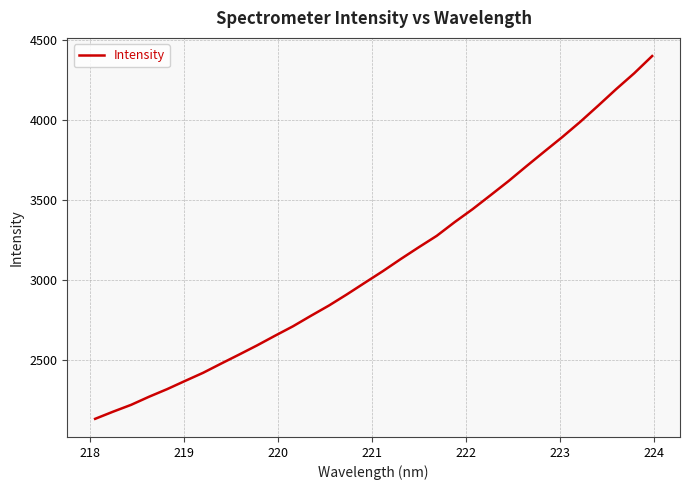

What is the greatest value displayed?

4398.3